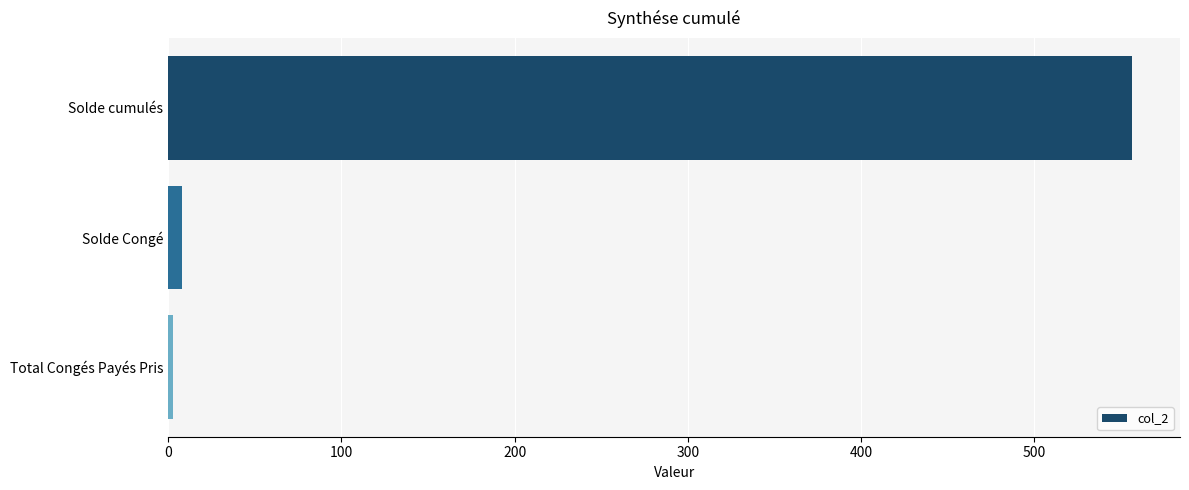

How many series are shown in this chart?

1